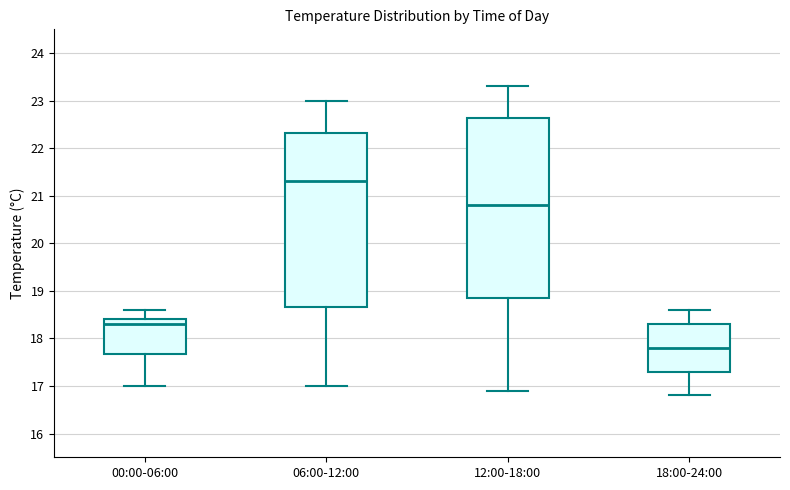

Reading left to right, transcribe this box plot: for each box, give where its median line is, the range the box spans, and where its two whiskers end, as read against the y-axis. The values are not printed on the chart, so give them approximately, as read against the axis.

00:00-06:00: median 18.3, box 17.7 to 18.4, whiskers 17.0 to 18.6
06:00-12:00: median 21.3, box 18.7 to 22.3, whiskers 17.0 to 23.0
12:00-18:00: median 20.8, box 18.9 to 22.6, whiskers 16.9 to 23.3
18:00-24:00: median 17.8, box 17.3 to 18.3, whiskers 16.8 to 18.6